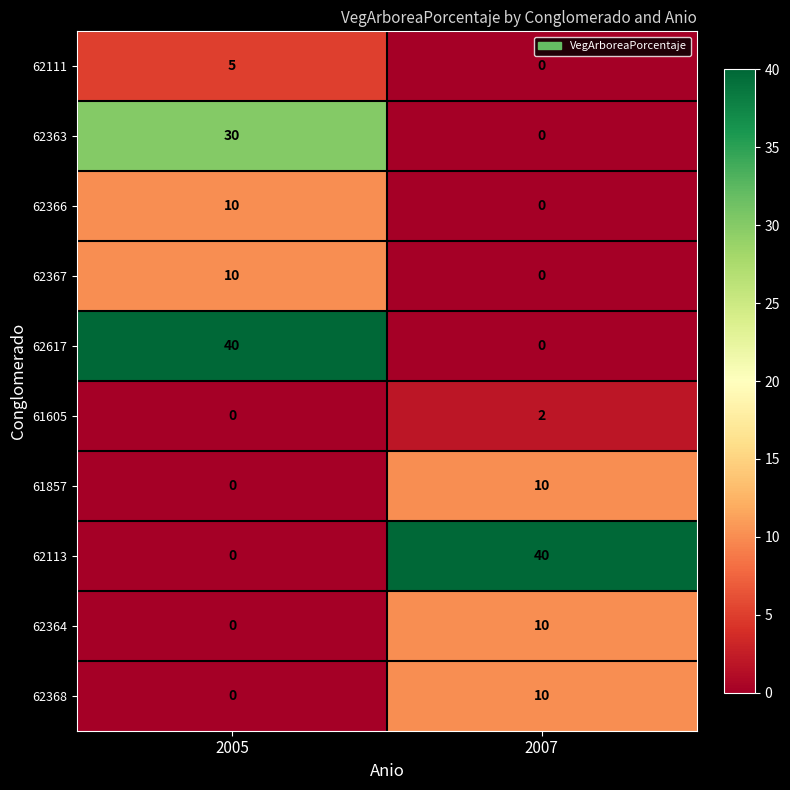

What value does the 61857 series have at 2007, to the nearest 5?

10